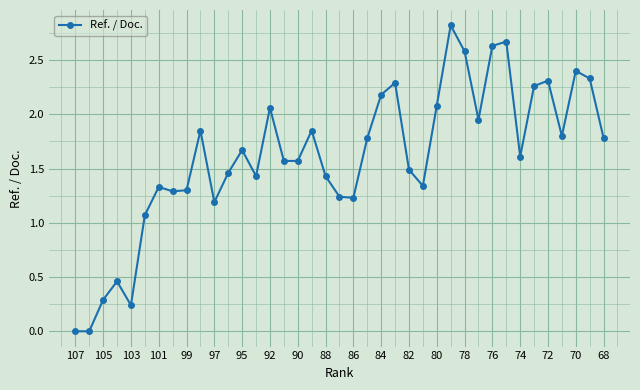

Count the number of values greater than 1.

34